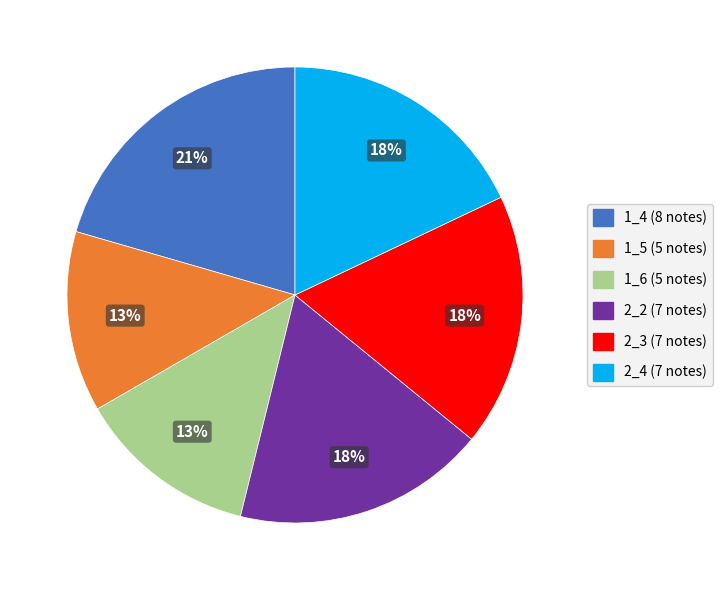

Is there any slice that represents more than half of the pie?

No